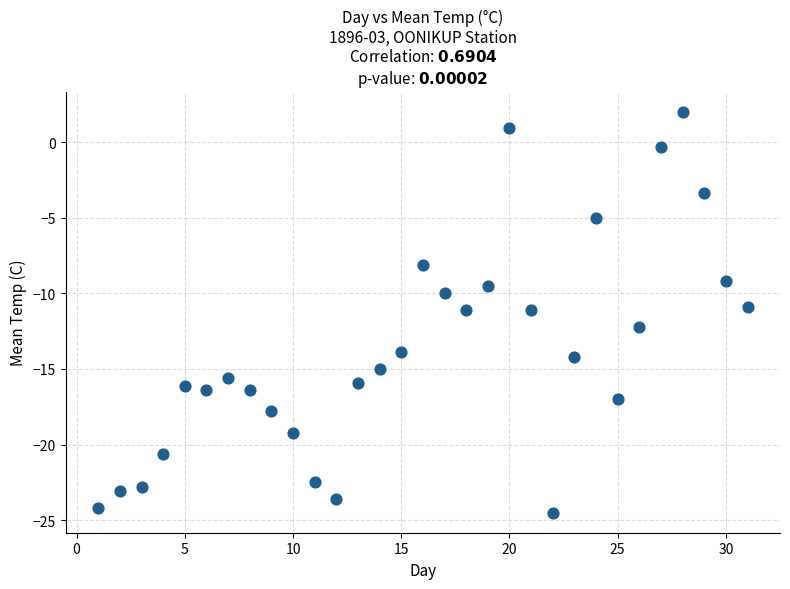

What is the range of X values (max minus min)?

30.0